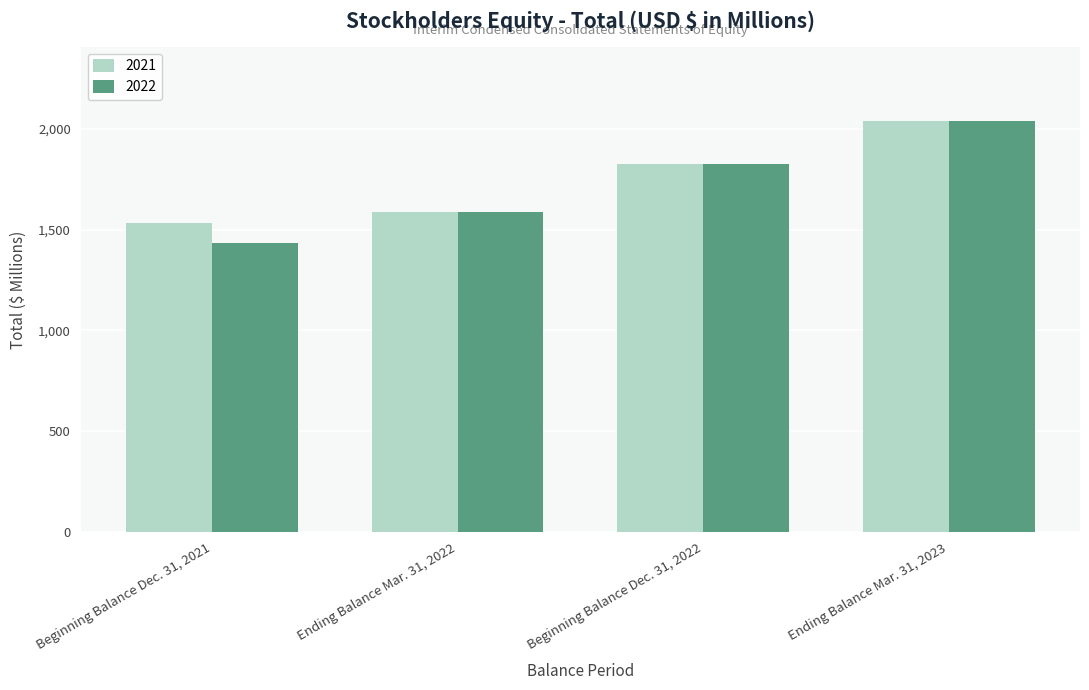

How many groups of bars are there?

4